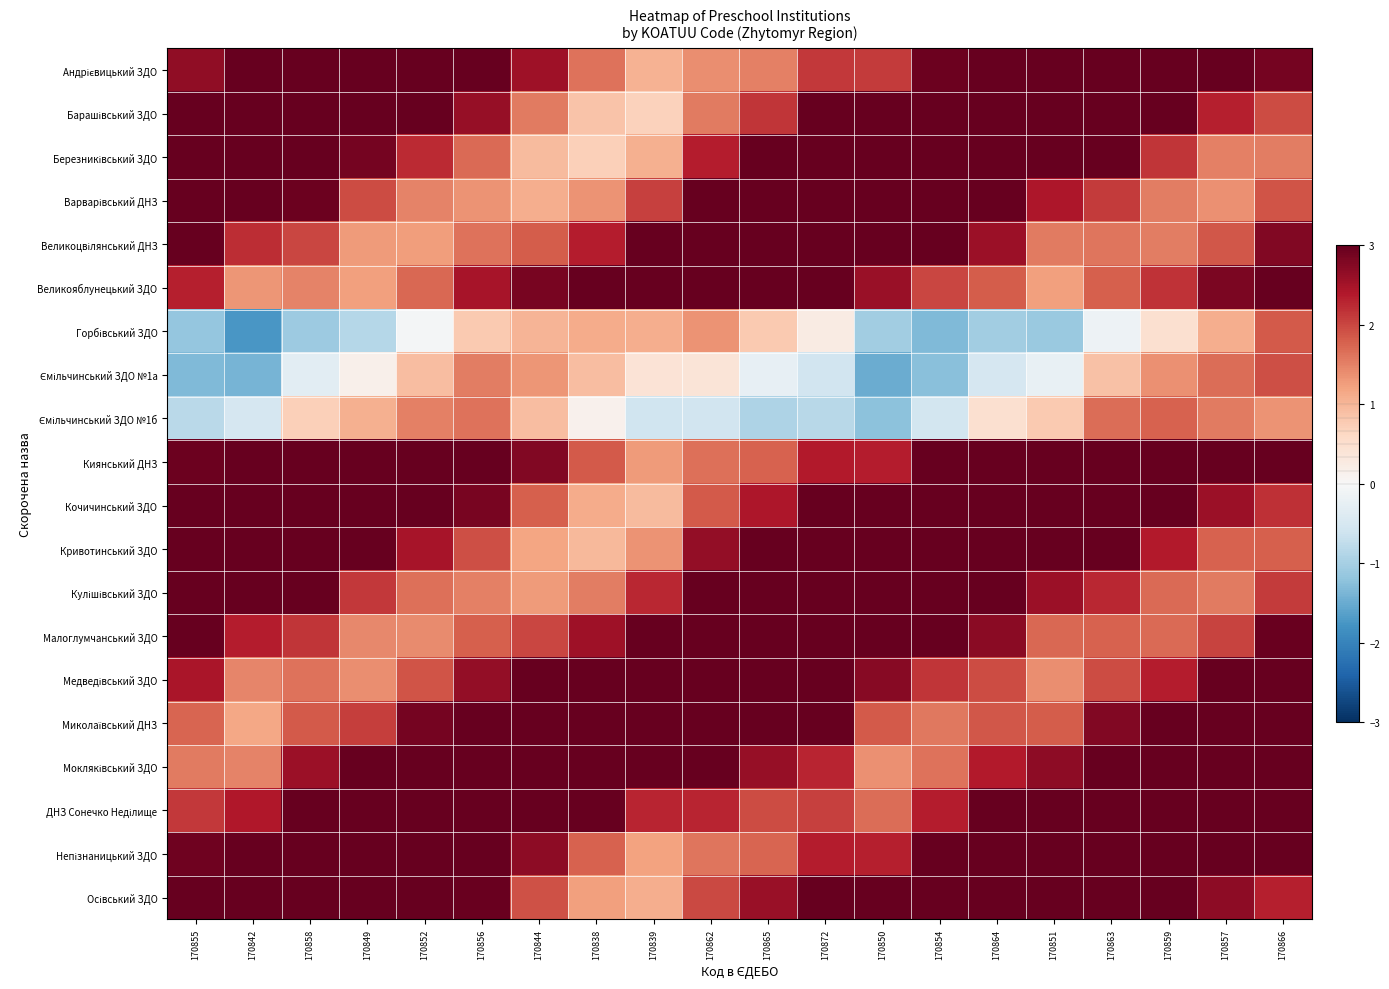

What is the difference between the highest and lowest values at 170864?

5.9